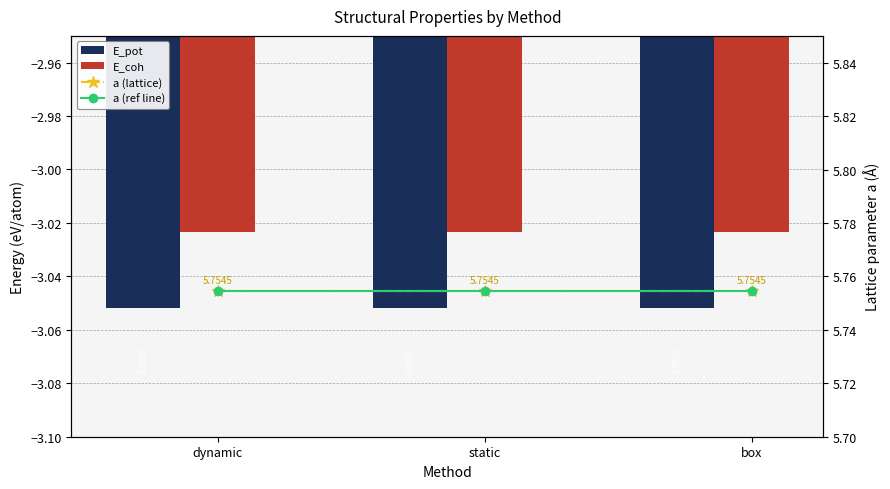

What is the label of the 3rd bar from the left?

box